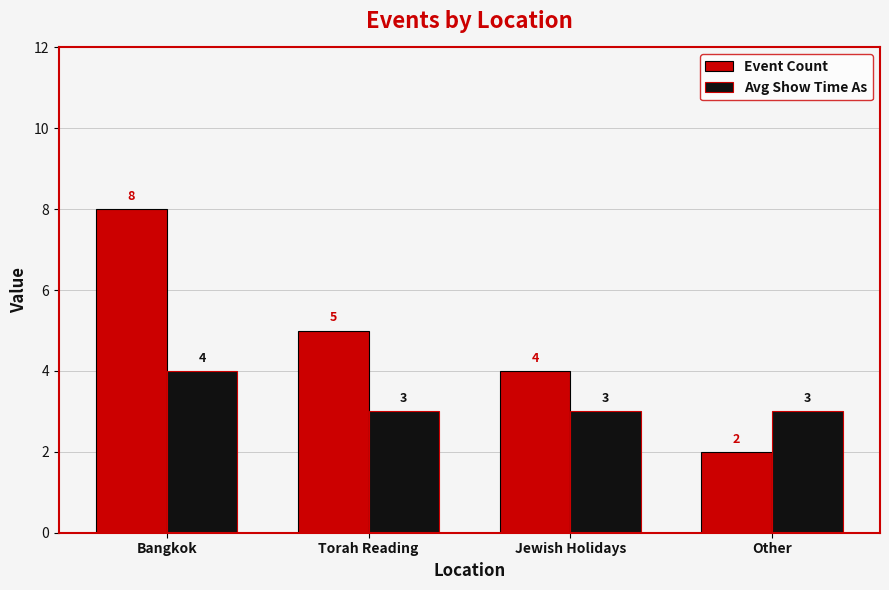

Reading right to left, extract all data points from this chart.

Event Count: 2	4	5	8
Avg Show Time As: 3	3	3	4